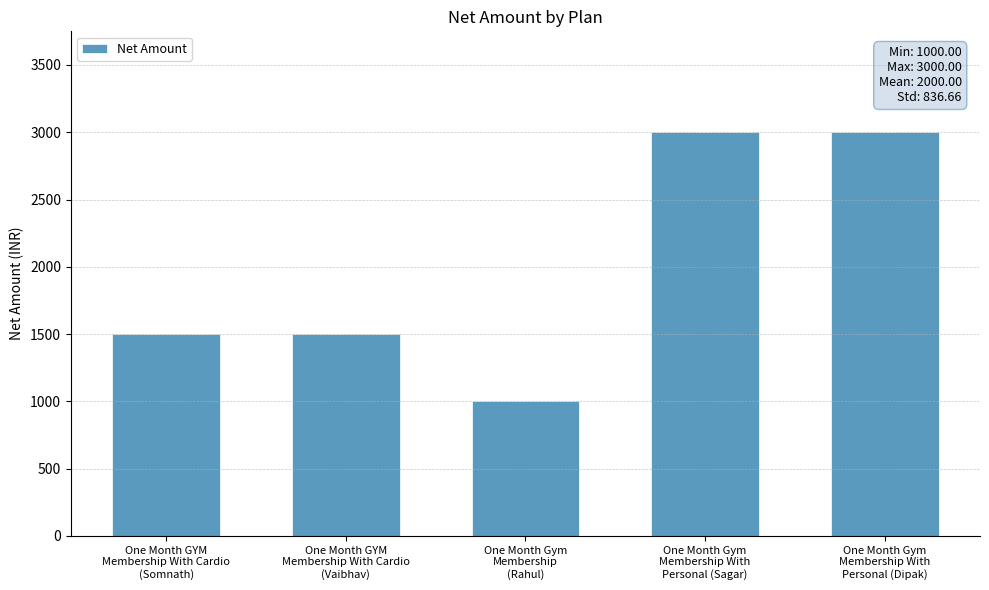

How many data points does each series have?

5